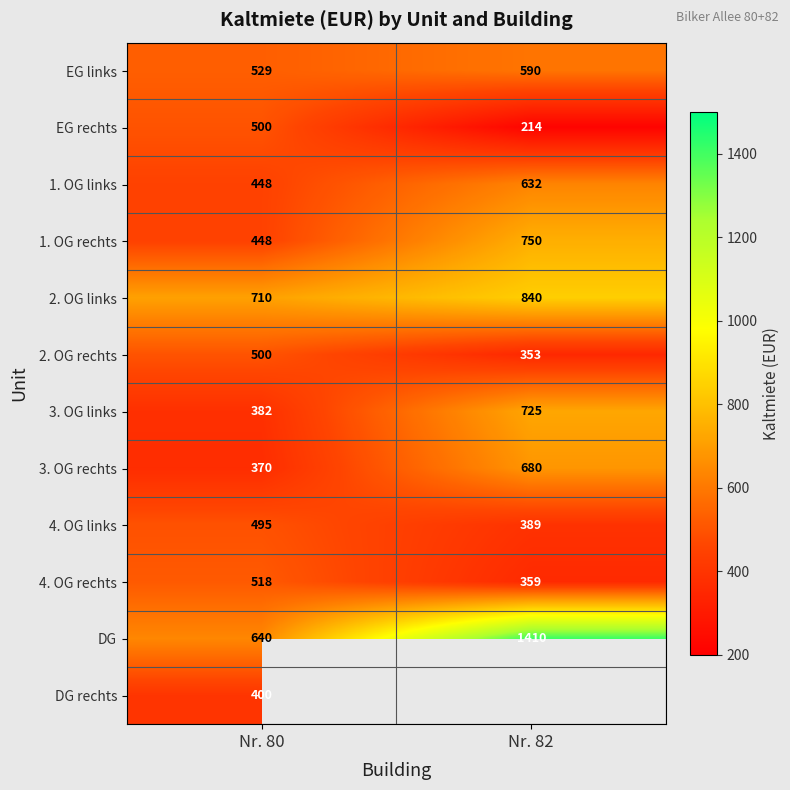

List the labels in order of 1. OG links value, smallest first.

Nr. 80, Nr. 82